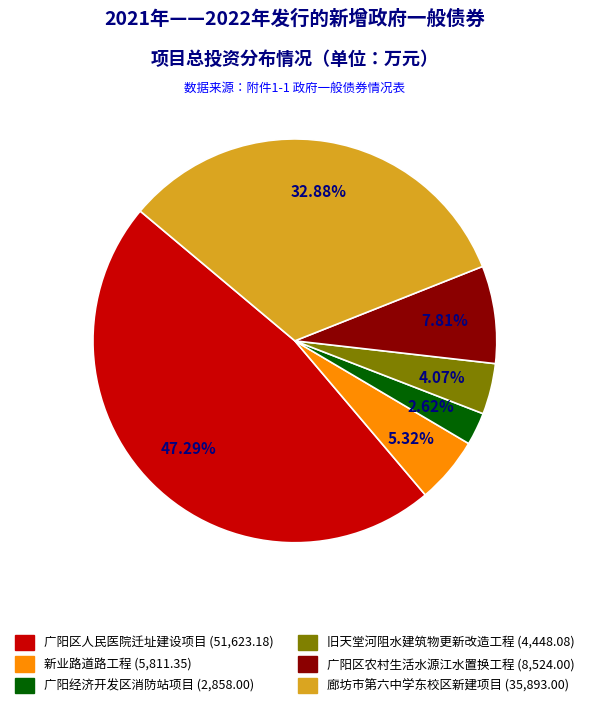

Is there a majority slice in this chart?

No